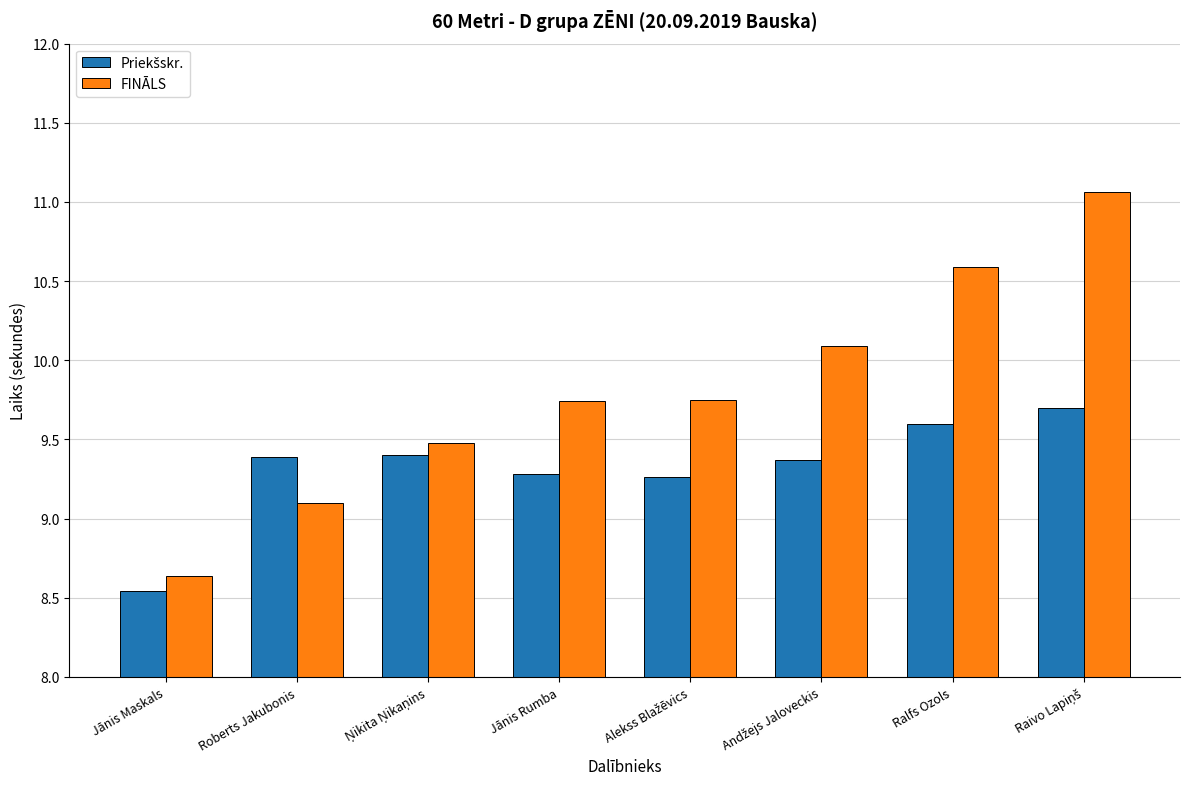

What is the maximum value shown in the chart?

11.1